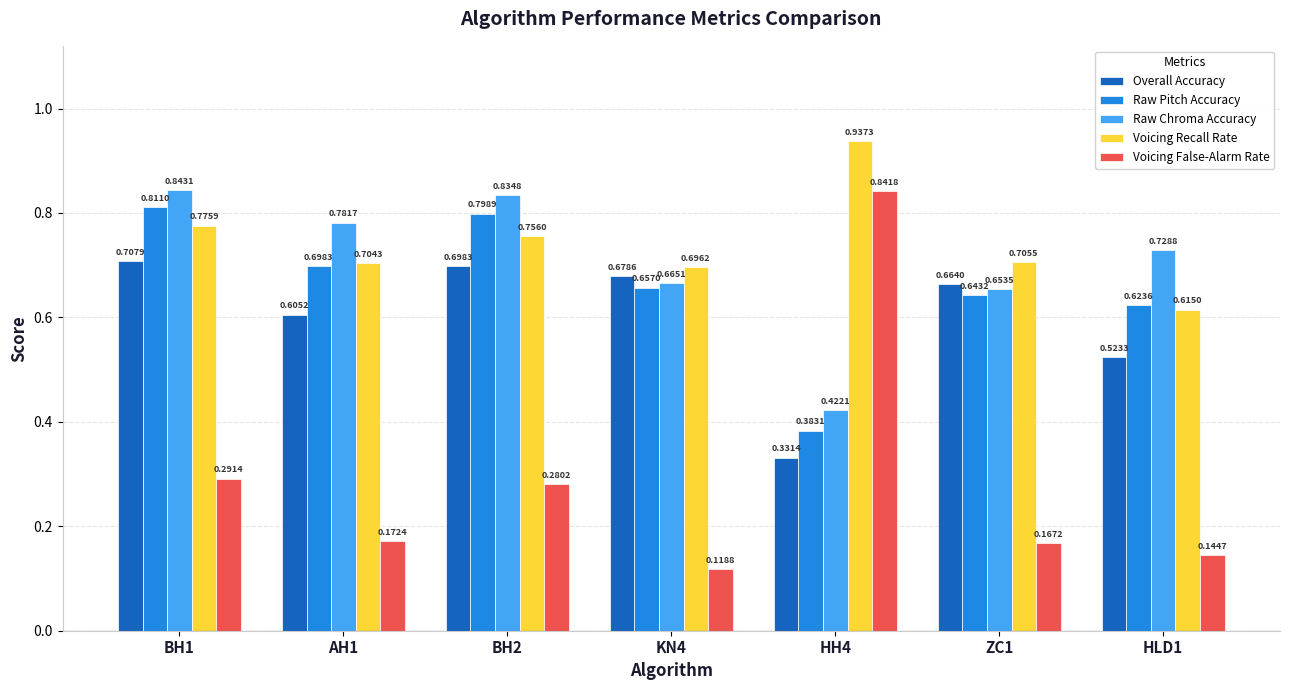

What is the label of the 7th bar from the right?

BH1